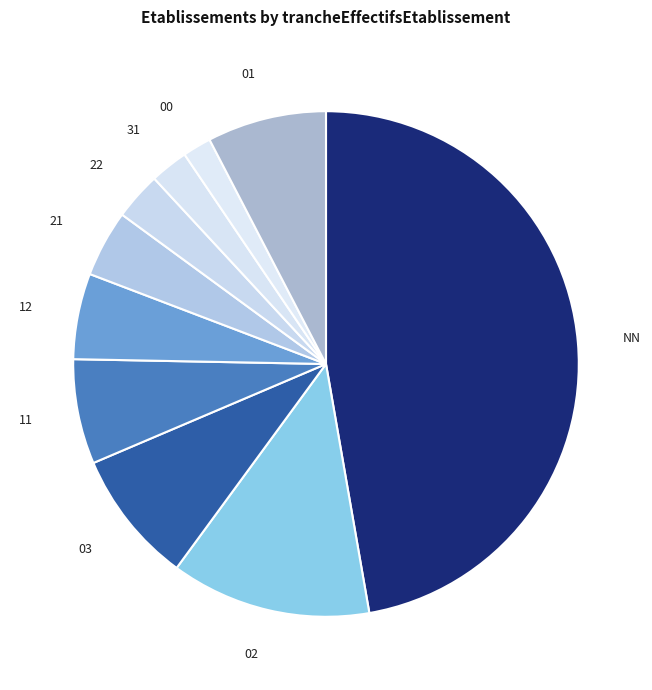

Rank the categories by value from highest to lowest.

NN, 02, 03, 01, 11, 12, 21, 22, 31, 00